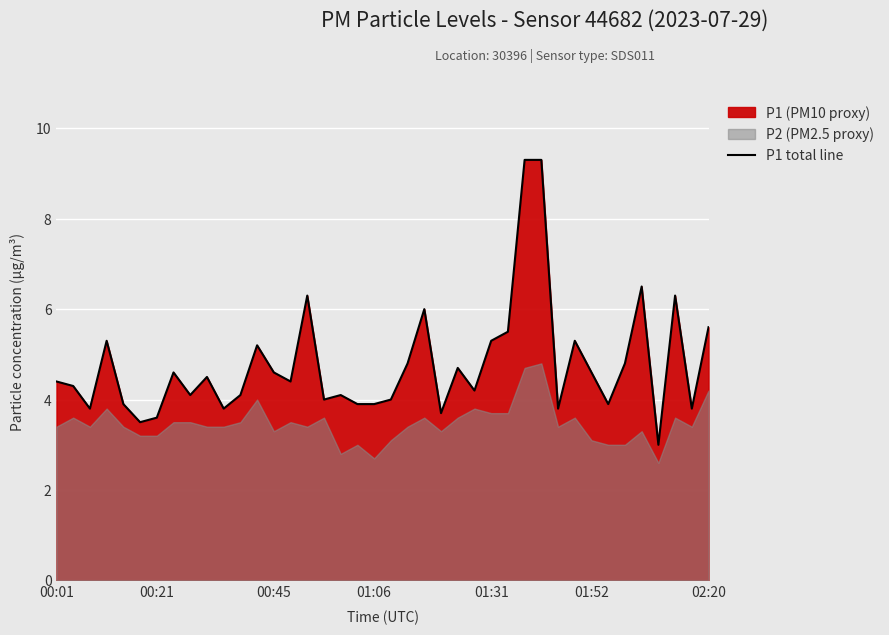

What is the lowest value of the P1 total line series?

3.0